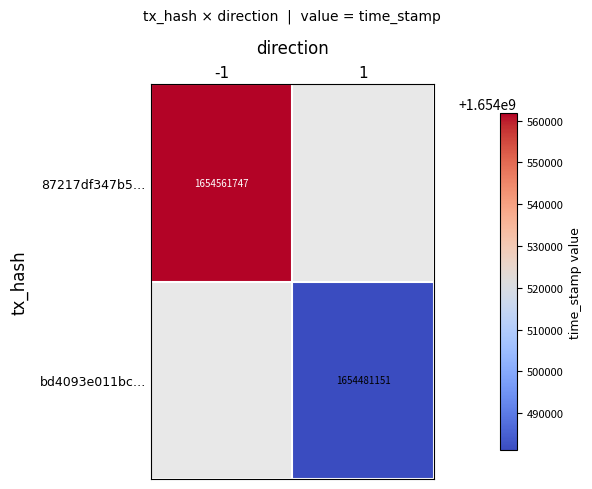

True or false: bd4093e011bc… has a value of 972600923 at 1.

False